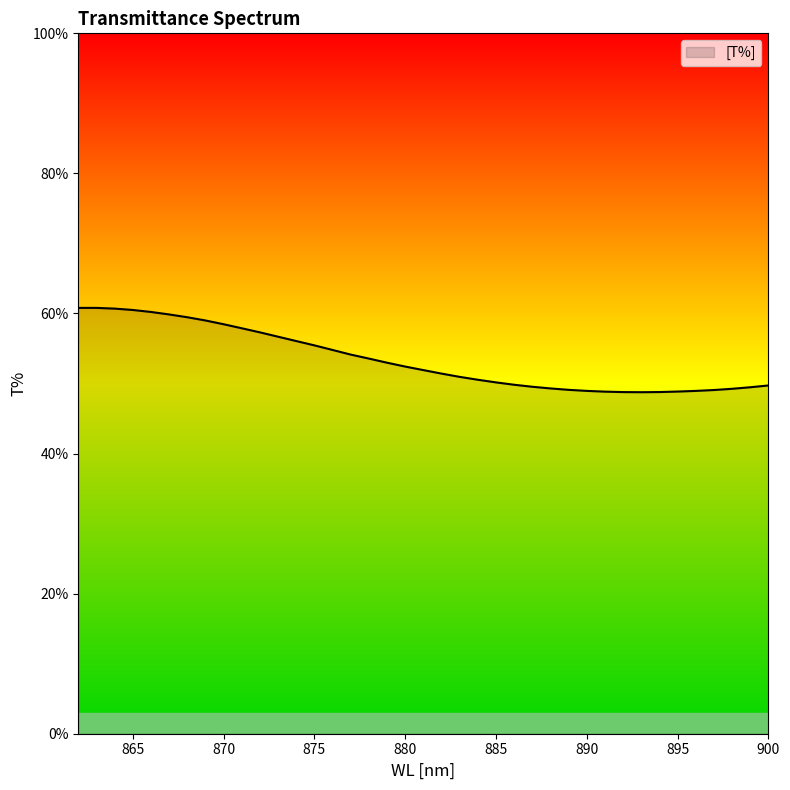

At which category does the chart reach its minimum across all series?

893